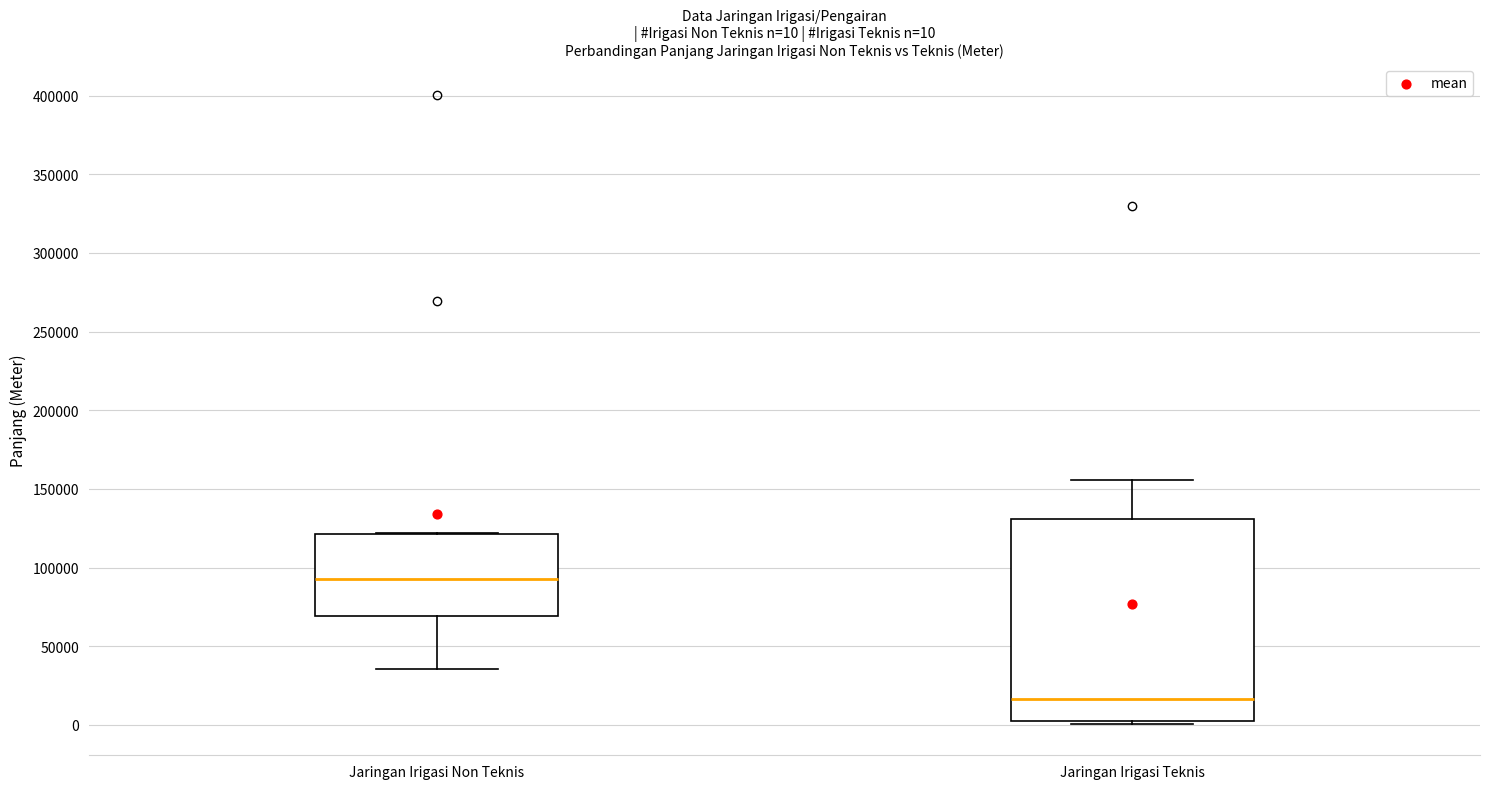

Comparing the boxes themselves (not the whiskers), which one is the tallest?

Jaringan Irigasi Teknis